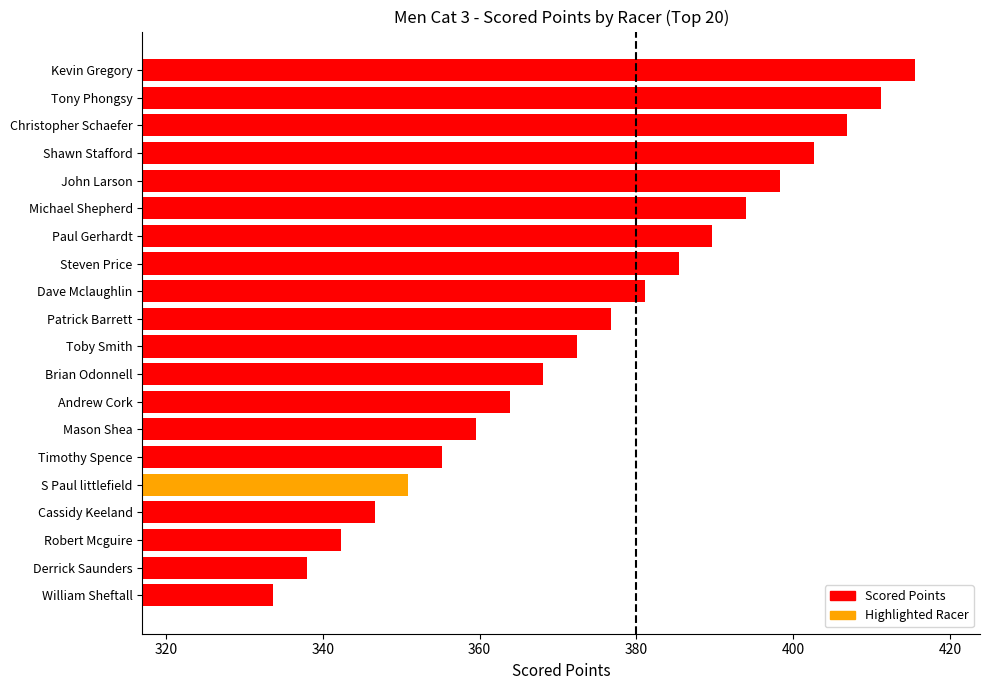

What is the ratio of the value at Toby Smith to the value at Christopher Schaefer?

0.9